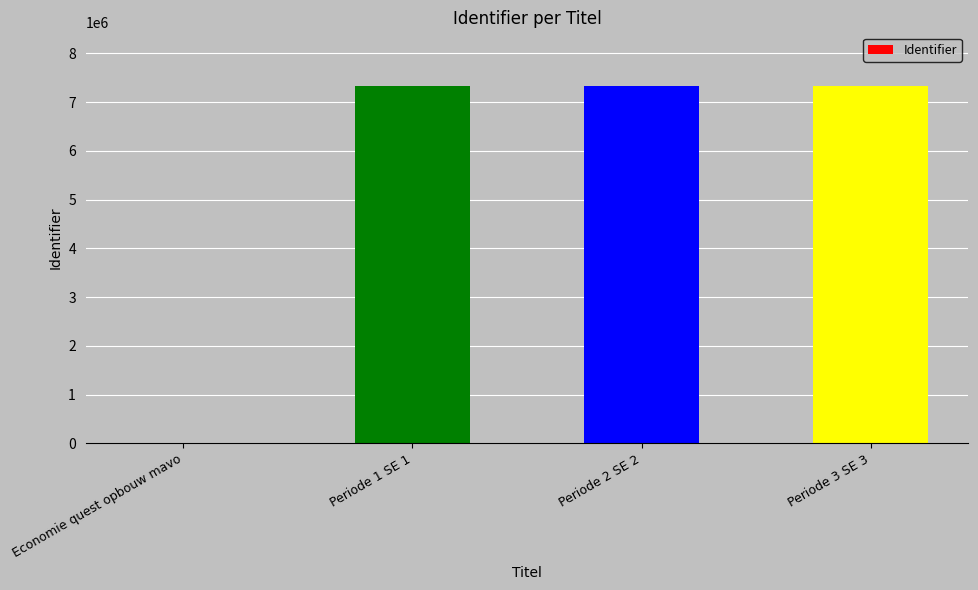

True or false: the data shows 7329885 at Periode 3 SE 3.

True